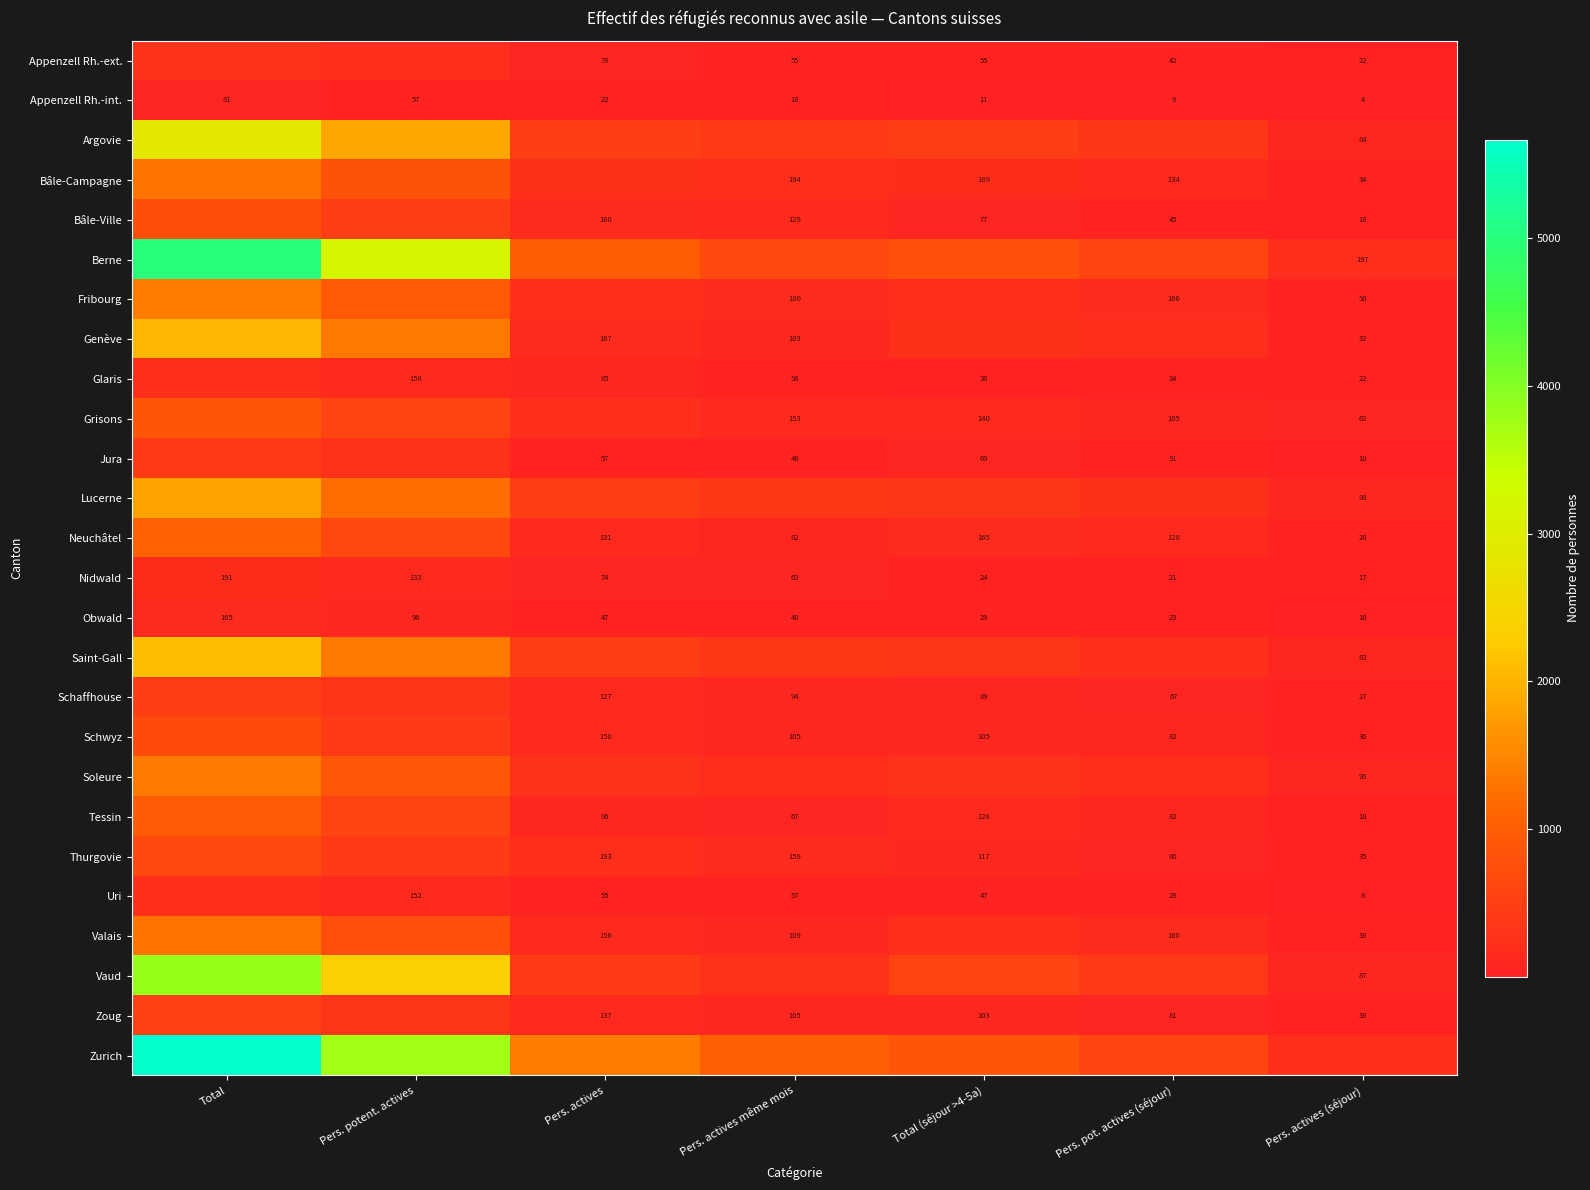

Between Pers. actives (séjour) and Pers. potent. actives, which is larger?

Pers. potent. actives